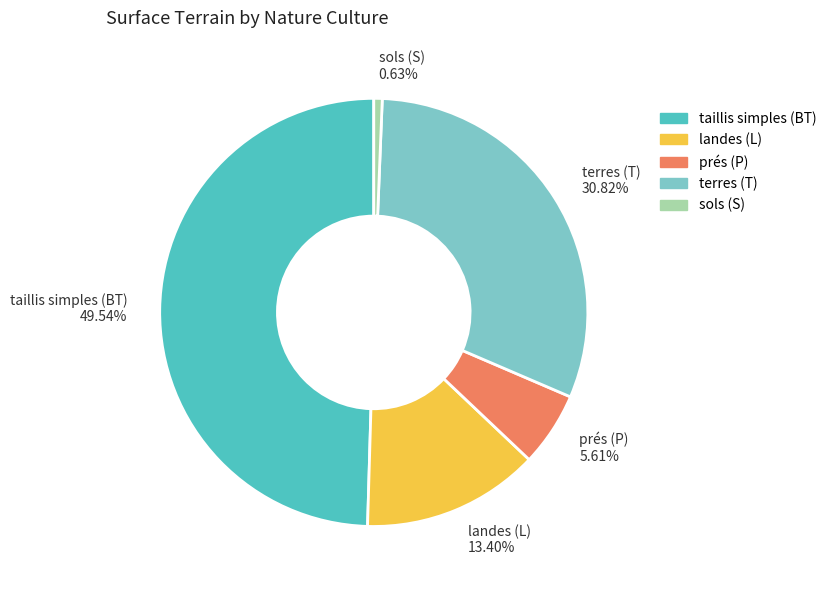

Rank the categories by value from lowest to highest.

sols (S), prés (P), landes (L), terres (T), taillis simples (BT)